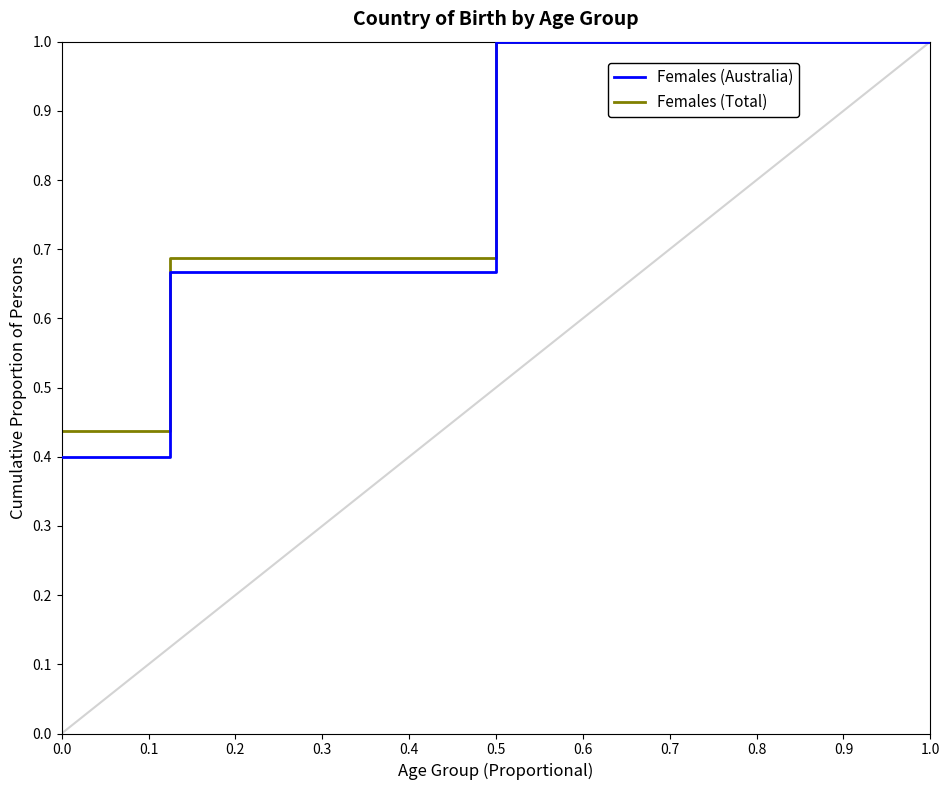

Which series has the widest spread of values?

Females (Australia)